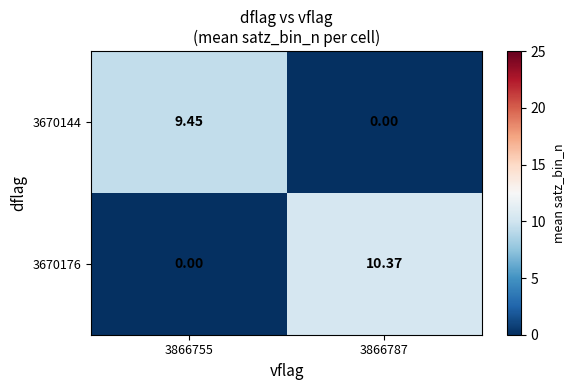

Is the value of 3670176 at 3866787 greater than the value of 3670144 at 3866755?

Yes